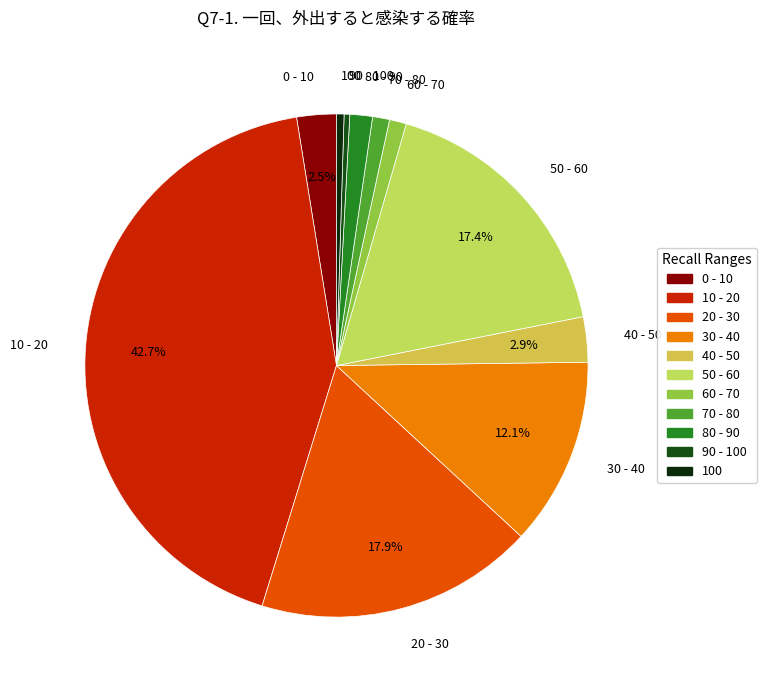

Does any single category account for the majority?

No